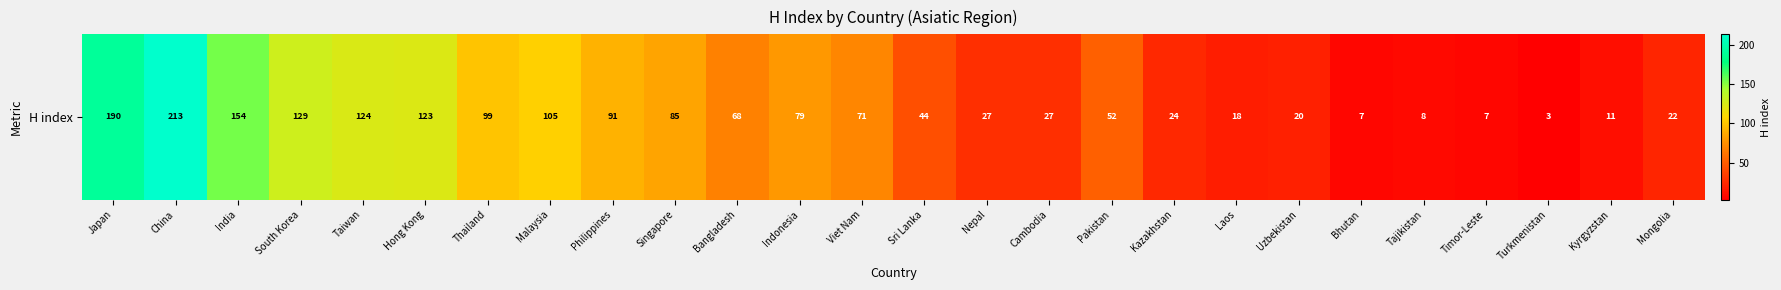

The chart shows a value of 66 at Hong Kong. True or false?

False